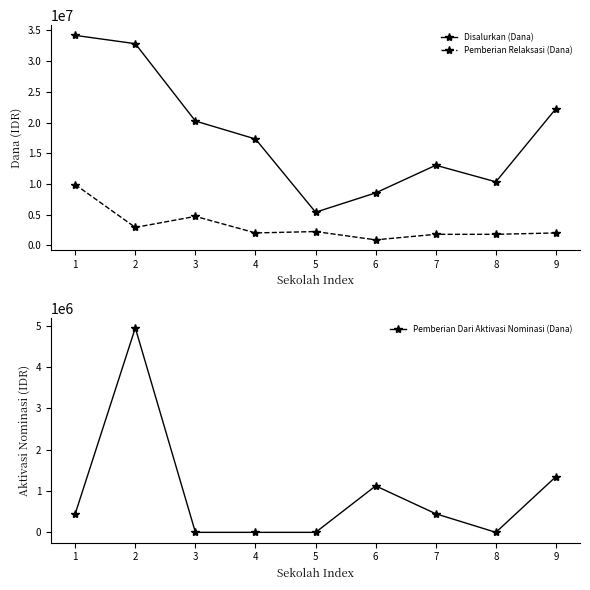

List the series in order of their peak value, highest first.

Disalurkan (Dana), Pemberian Relaksasi (Dana), Pemberian Dari Aktivasi Nominasi (Dana)